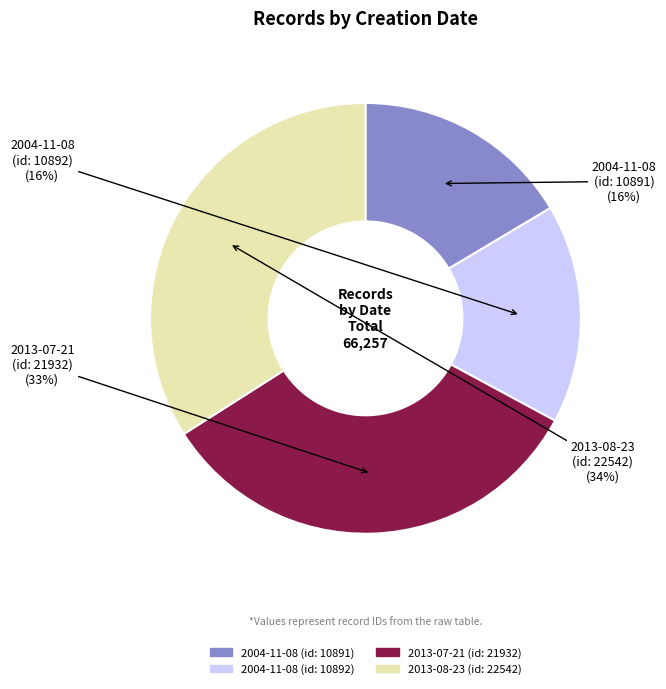

To the nearest percent, what is the difference between the largest and smallest slice percentages?

18%